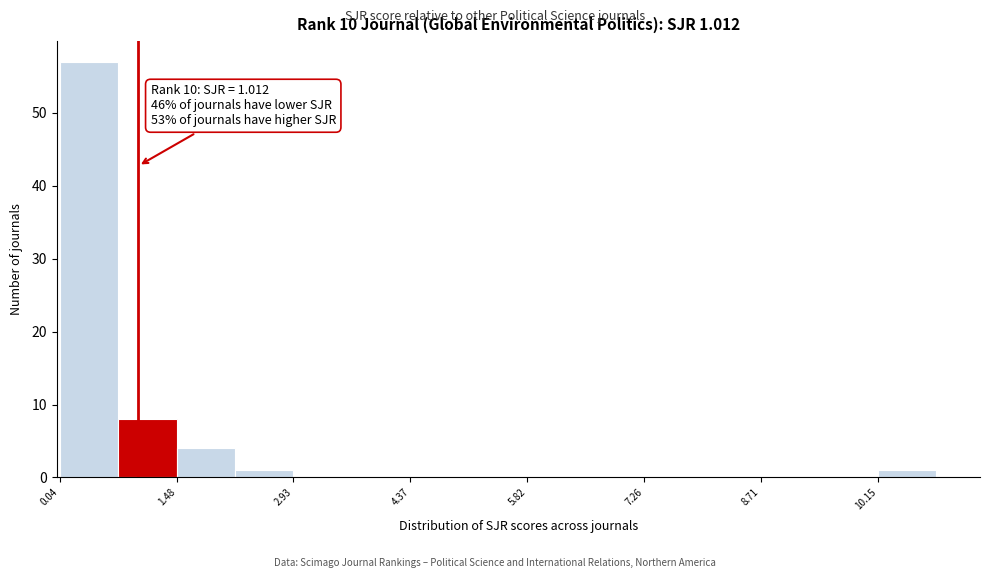

Read against the x-axis, roughly where is the centre of the tallest bar?

0.4